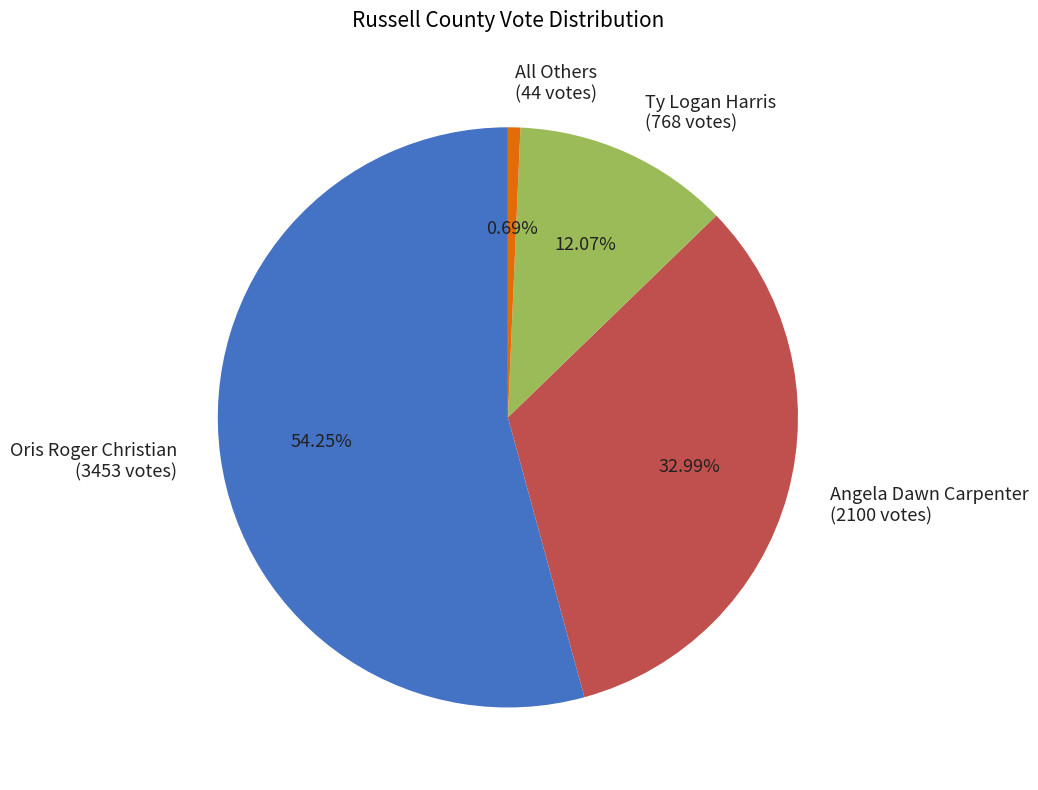

To the nearest percent, what portion does Angela Dawn Carpenter represent?

33%